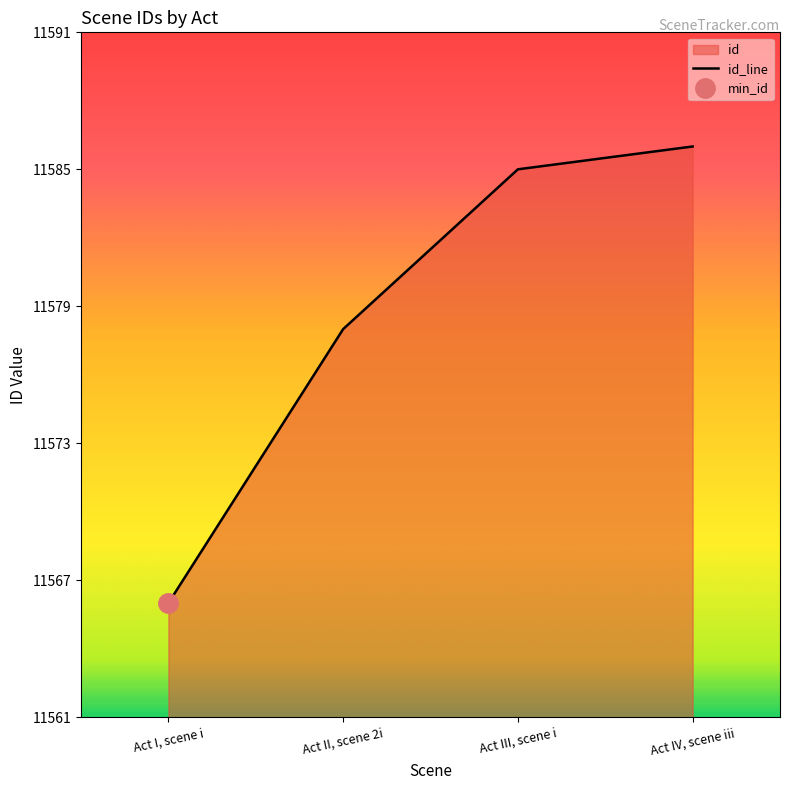

True or false: the data shows 11586 at Act IV, scene iii.

True